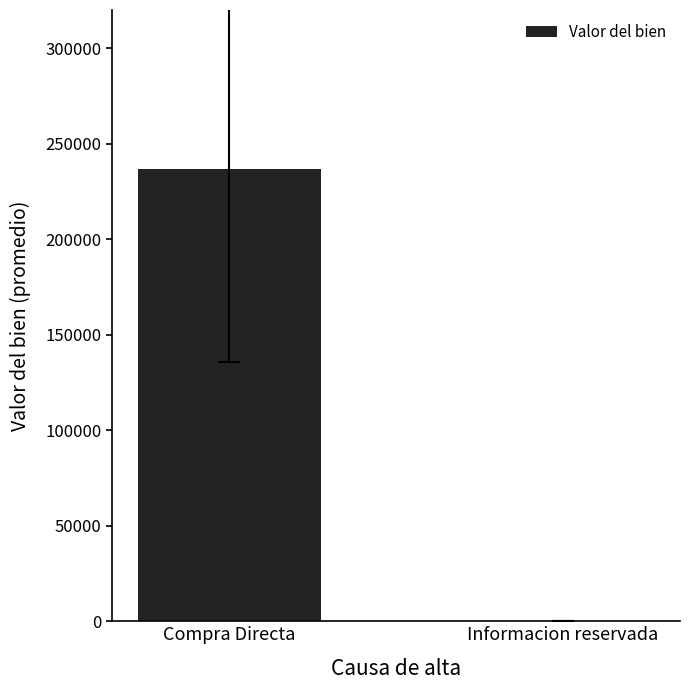

Where does the data first go above 236711?

Compra Directa